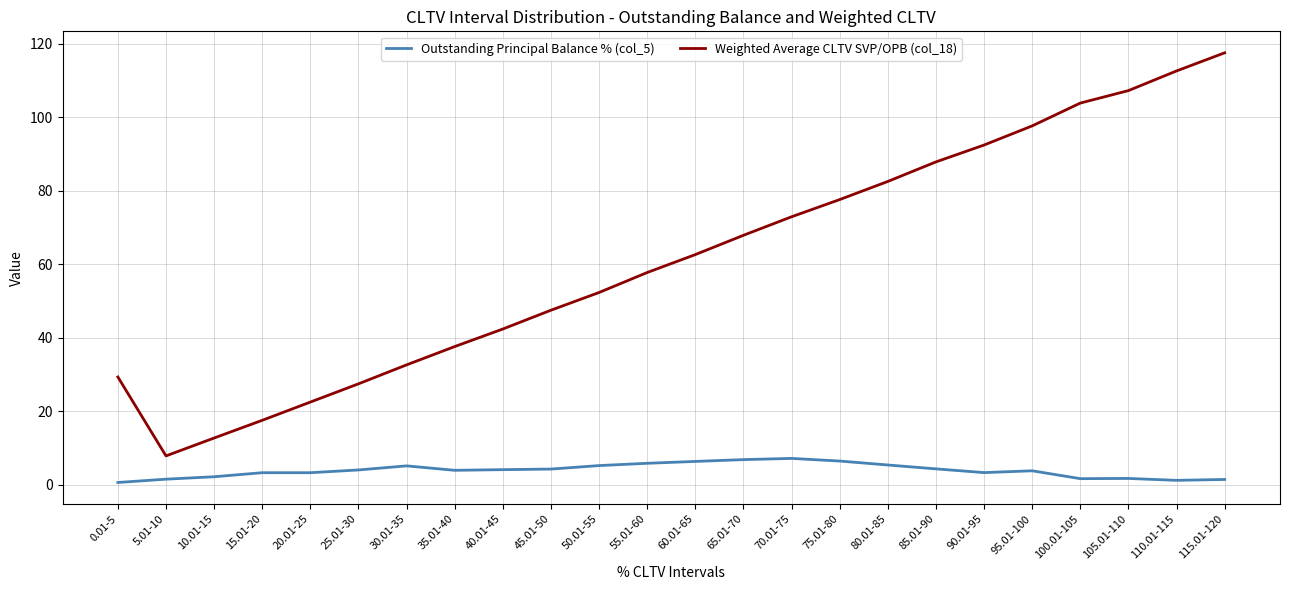

What is the difference between the highest and lowest values at 40.01-45?

38.3